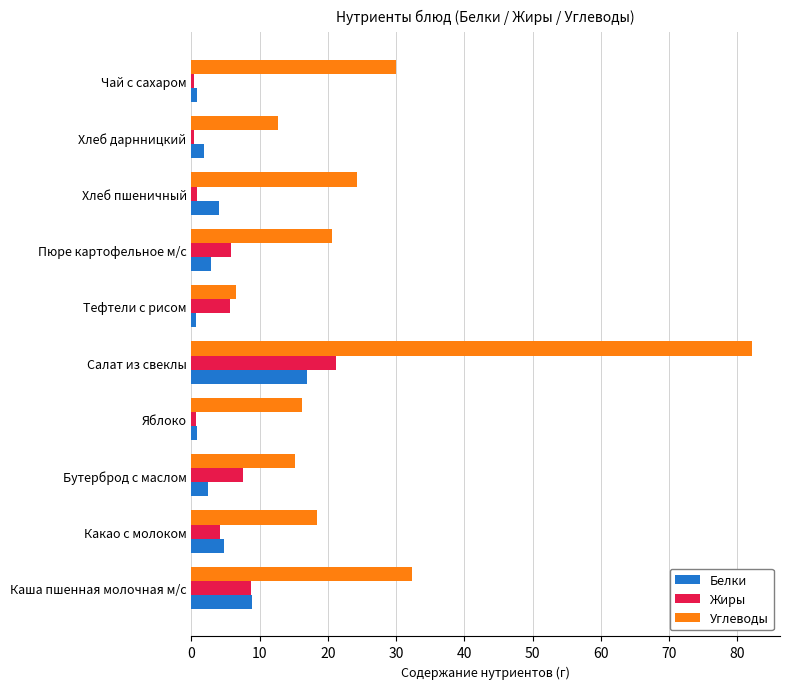

The value of Углеводы at Хлеб дарнницкий is 17.0. True or false?

False